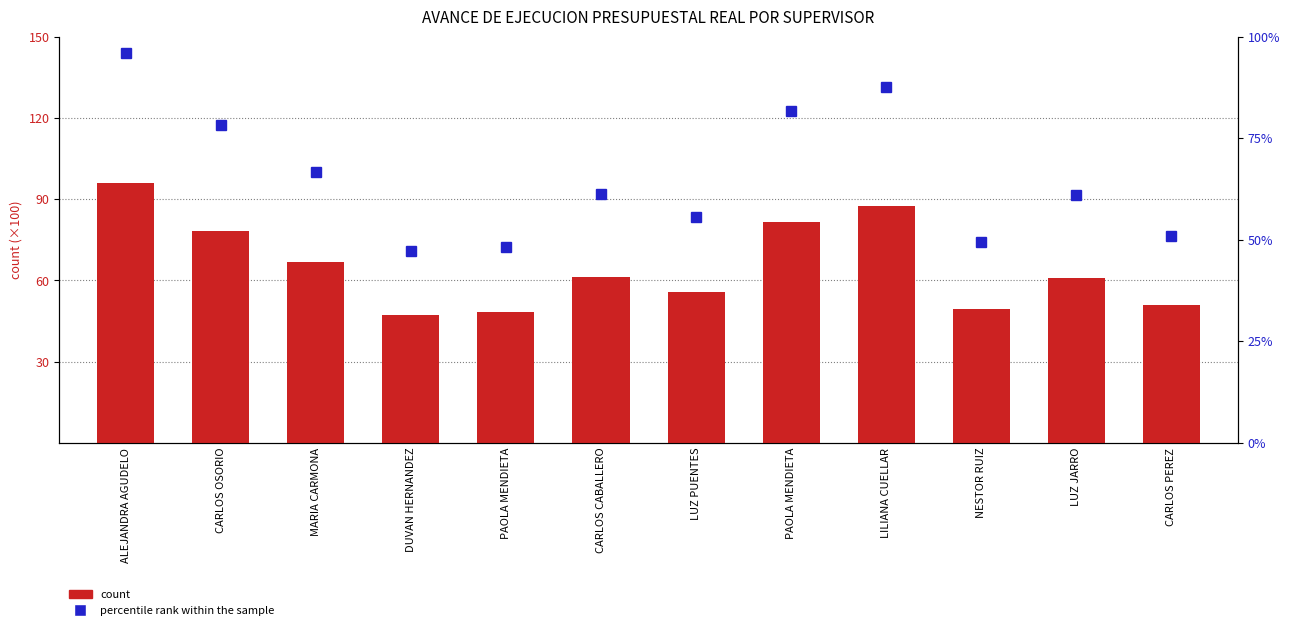

What is the difference between the maximum and minimum values in the percentile rank within the sample series?

48.8